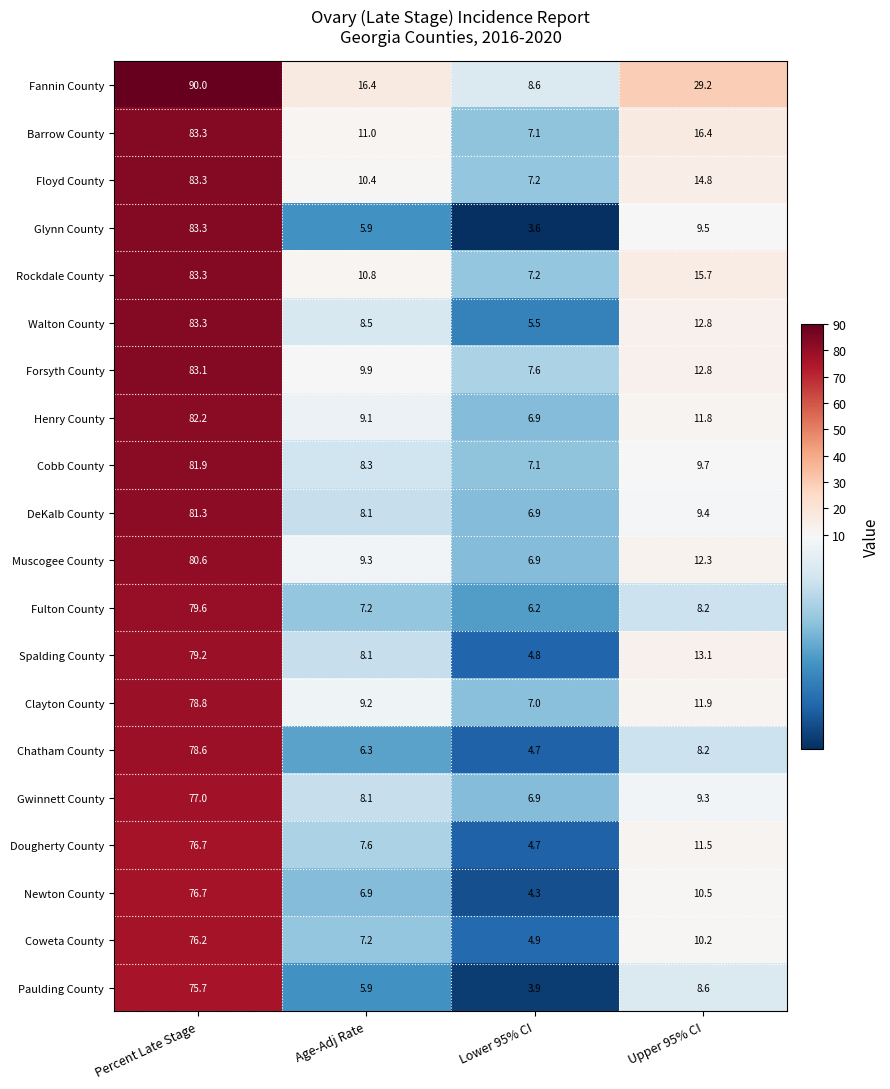

Which series has the widest spread of values?

Fannin County